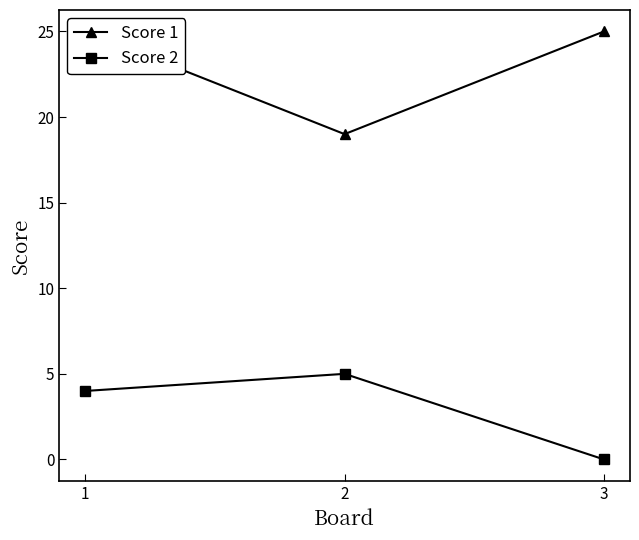

Reading right to left, transcribe all the data shown in this chart.

Score 1: 3=25	2=19	1=25
Score 2: 3=0	2=5	1=4